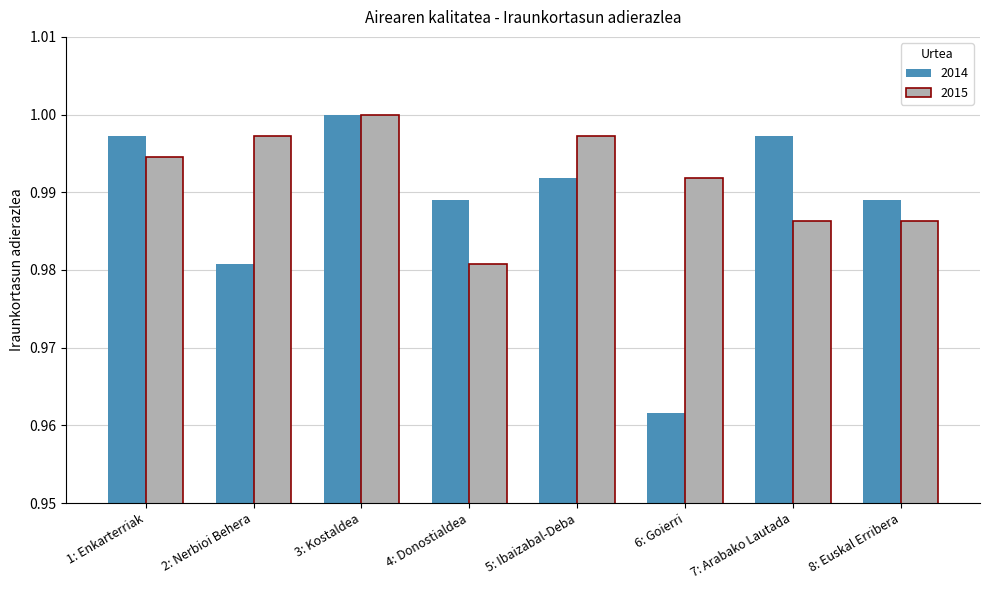

At how many categories does at least one series exceed 0?

8